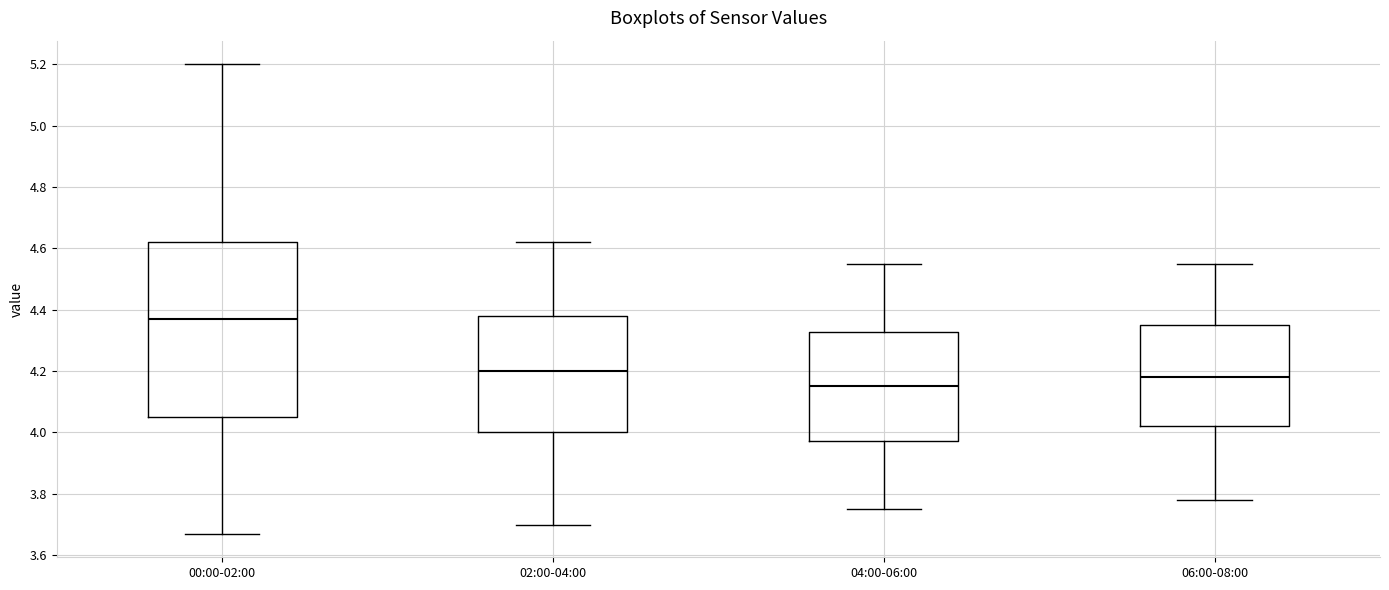

Which box is the tallest, from its lower edge to its upper edge?

00:00-02:00